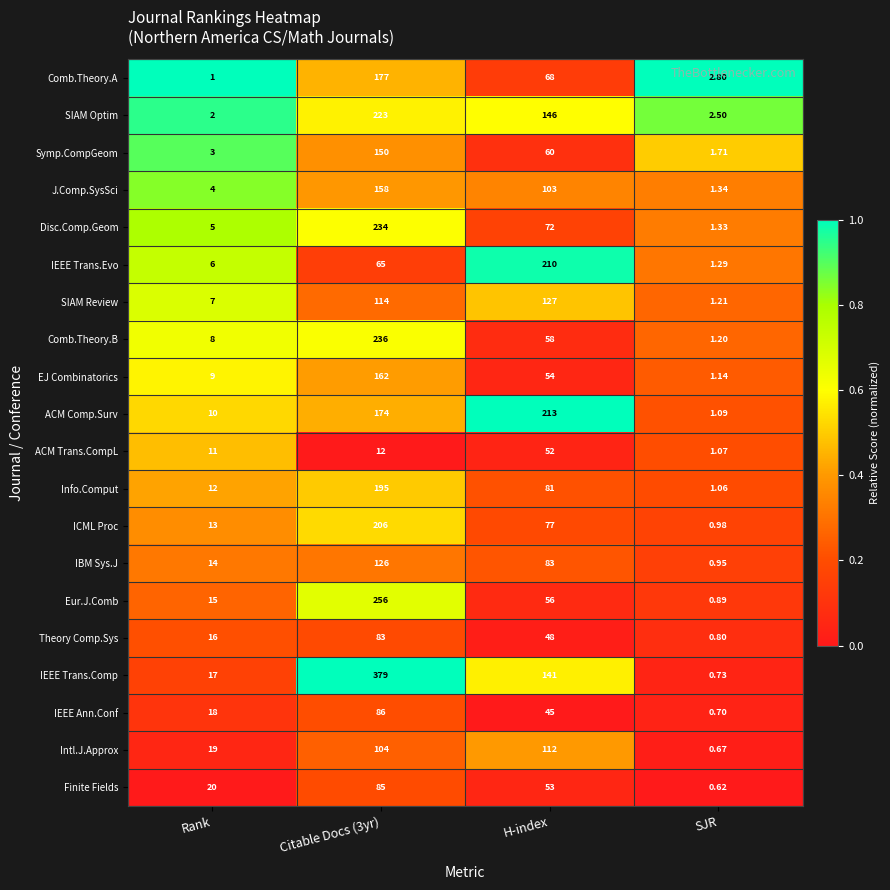

Which series has the largest range (max minus min)?

IEEE Trans.Comp